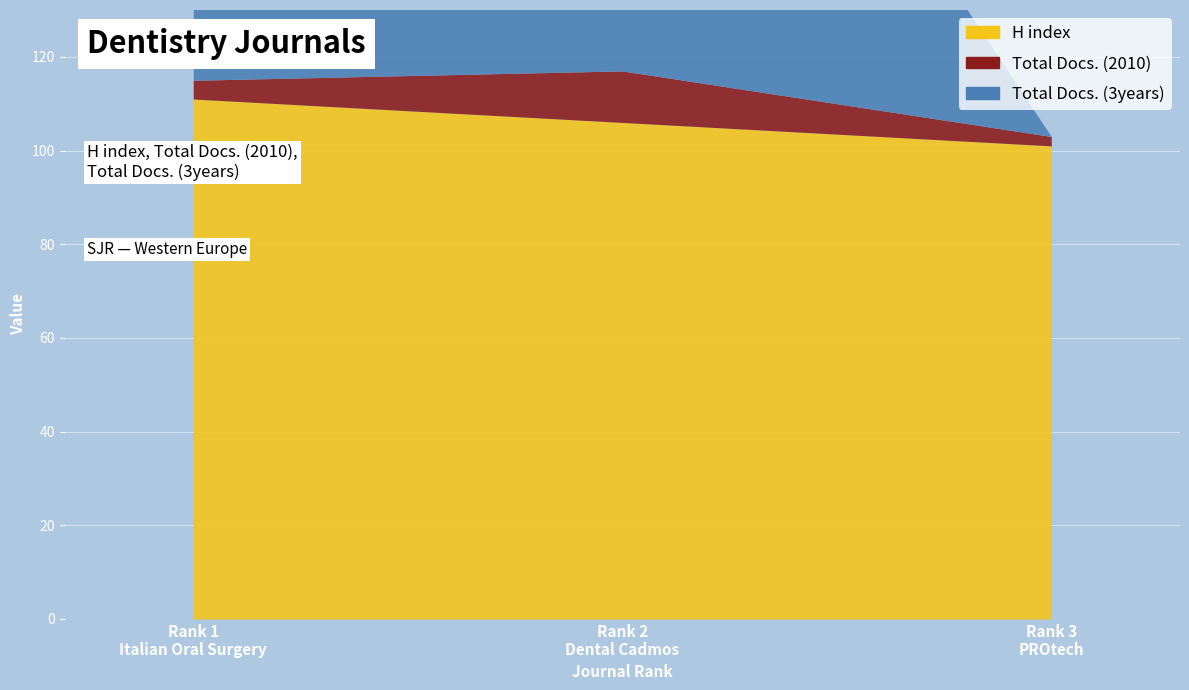

What position from the left is Rank 3
PROtech?

3